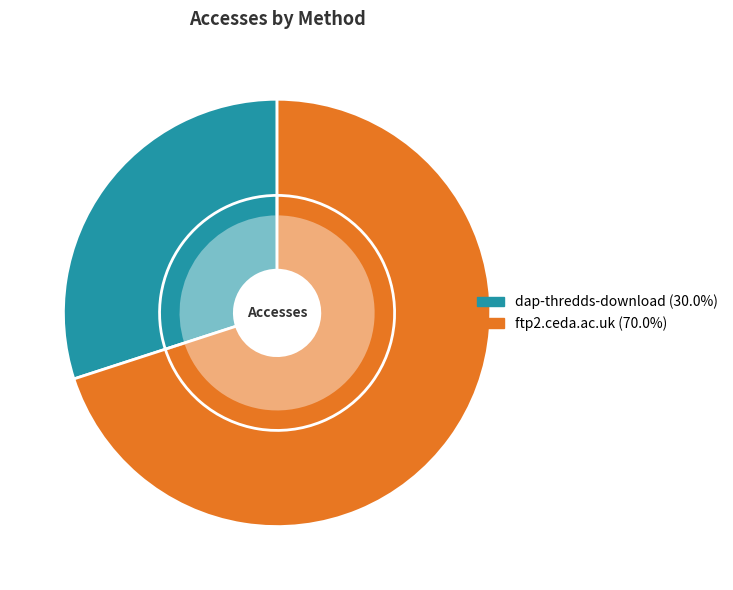

The ftp2.ceda.ac.uk slice represents 70% of the pie. True or false?

True